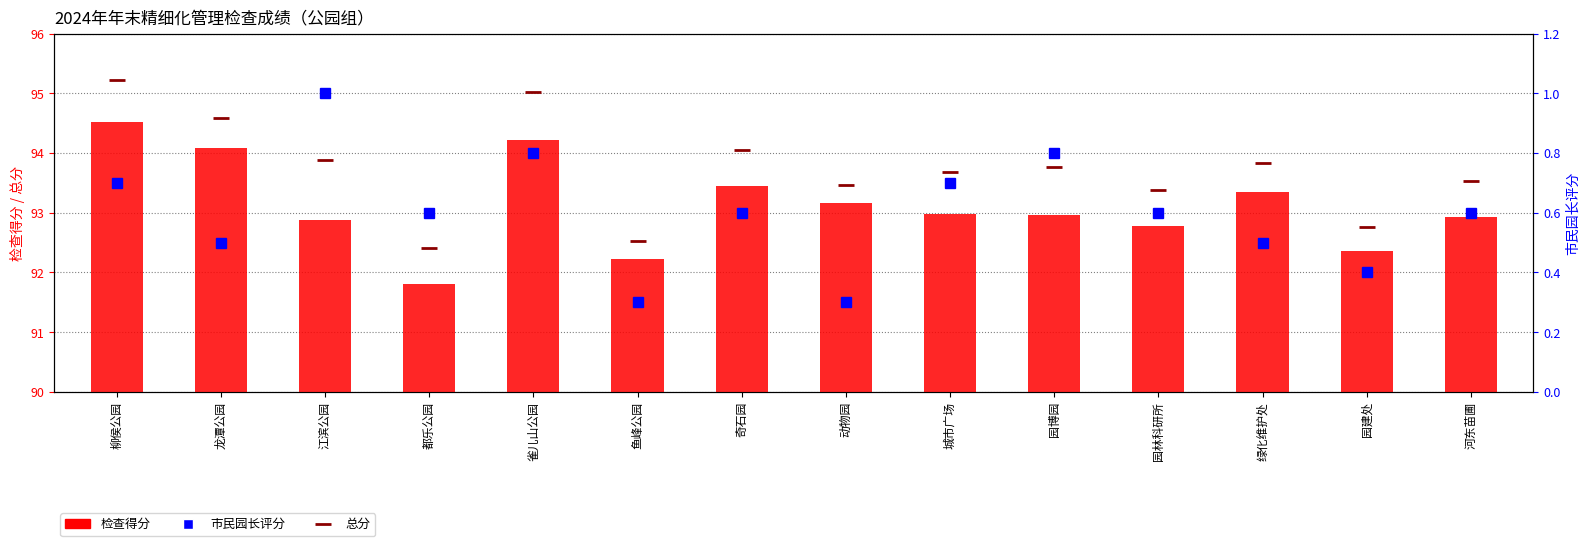

How many distinct data groups are displayed?

3